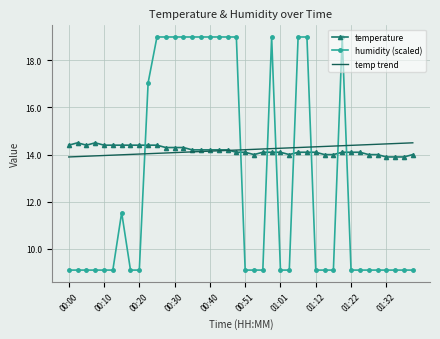

How many times do temperature and humidity (scaled) cross each other?

8